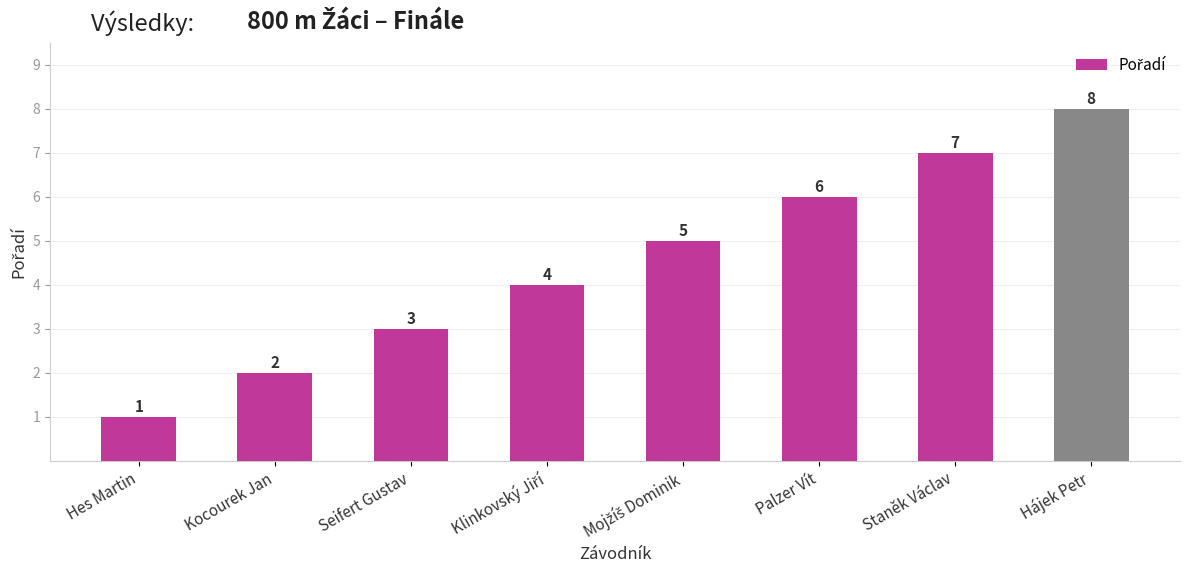

True or false: the data shows 2 at Kocourek Jan.

True